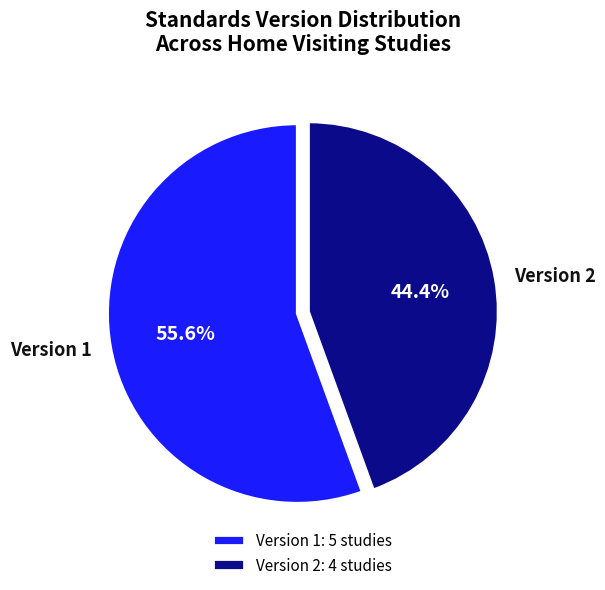

Does any single category account for the majority?

Yes